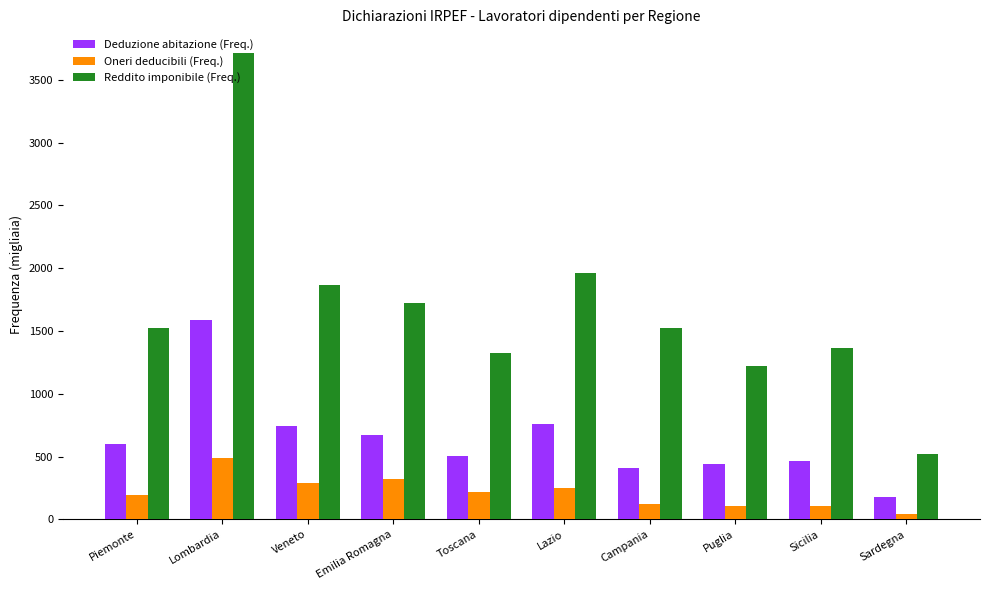

What are all the series names shown in the legend?

Deduzione abitazione (Freq.), Oneri deducibili (Freq.), Reddito imponibile (Freq.)